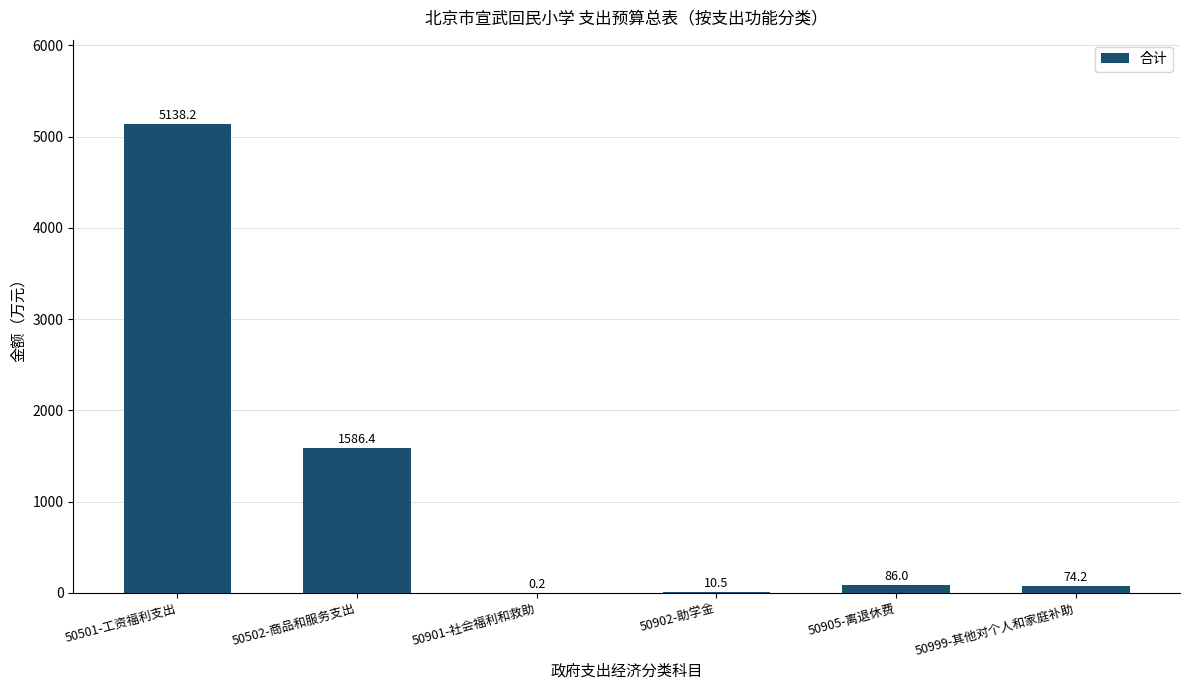

Where does the data first go above 86?

50501-工资福利支出